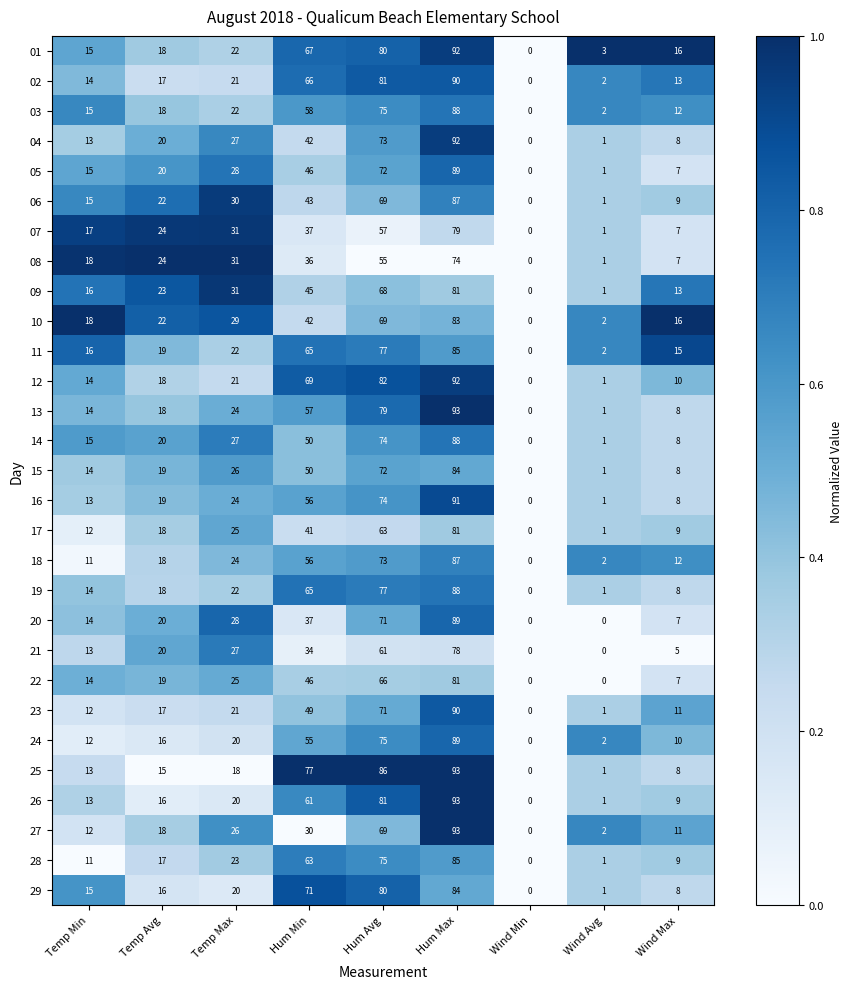

How many series are shown in this chart?

29